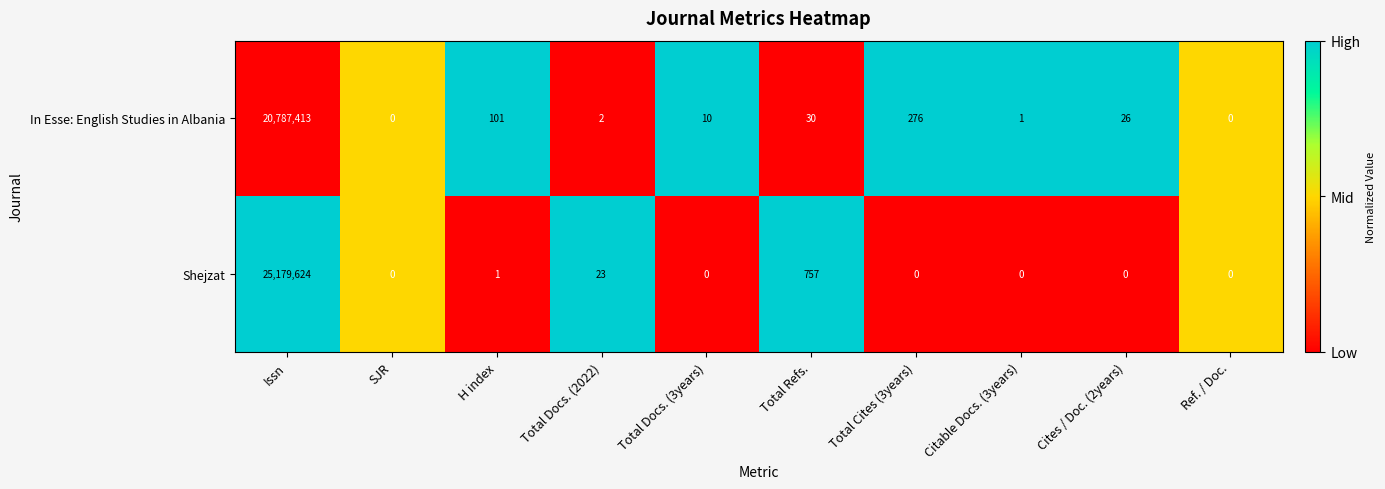

True or false: Shejzat has a value of 41768571 at Issn.

False